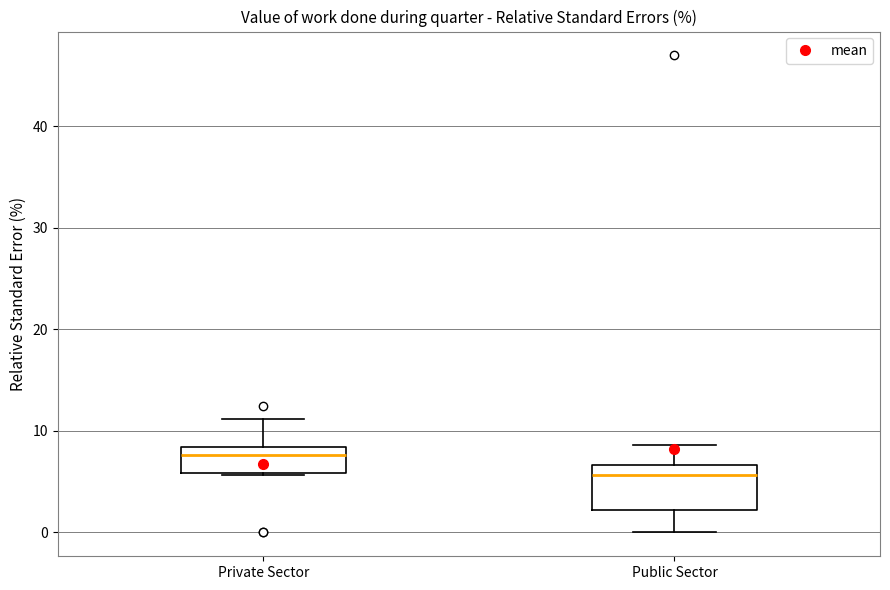

Reading left to right, read every box against the y-axis: the position of its median line, the range the box covers, and the ends of its whiskers. The values are not printed on the chart, so give them approximately, as read against the axis.

Private Sector: median 8 (just below the box's upper edge), box 6 to 8, whiskers 6 to 11
Public Sector: median 6, box 2 to 7, whiskers 0 to 9